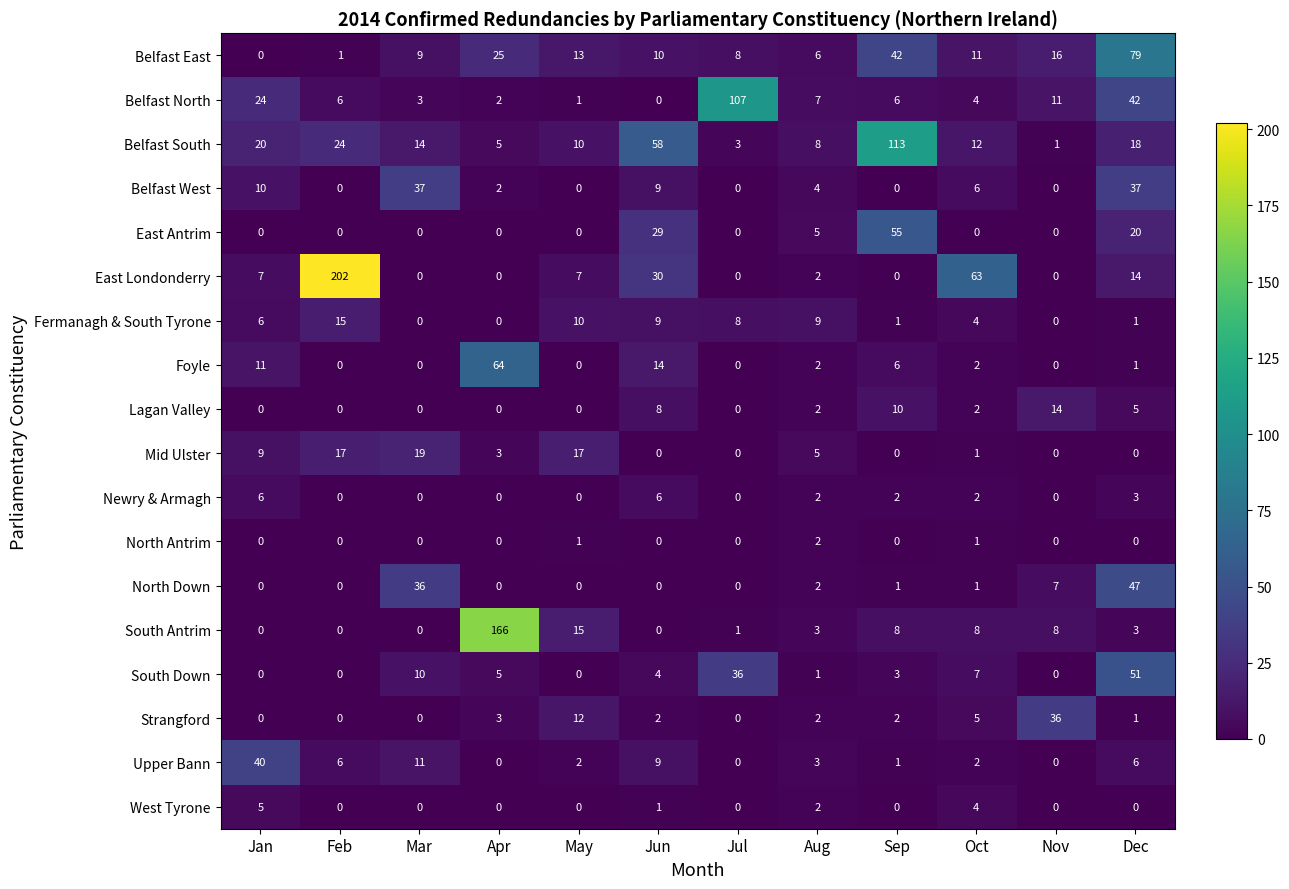

What is the highest value of the East Londonderry series?

202